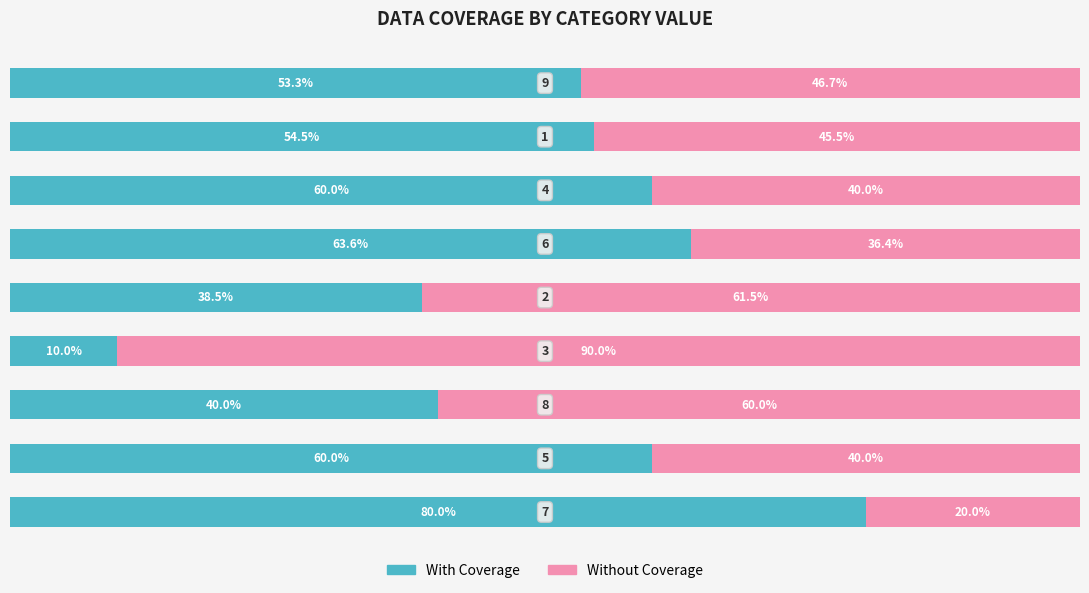

What are all the series names shown in the legend?

With Coverage, Without Coverage